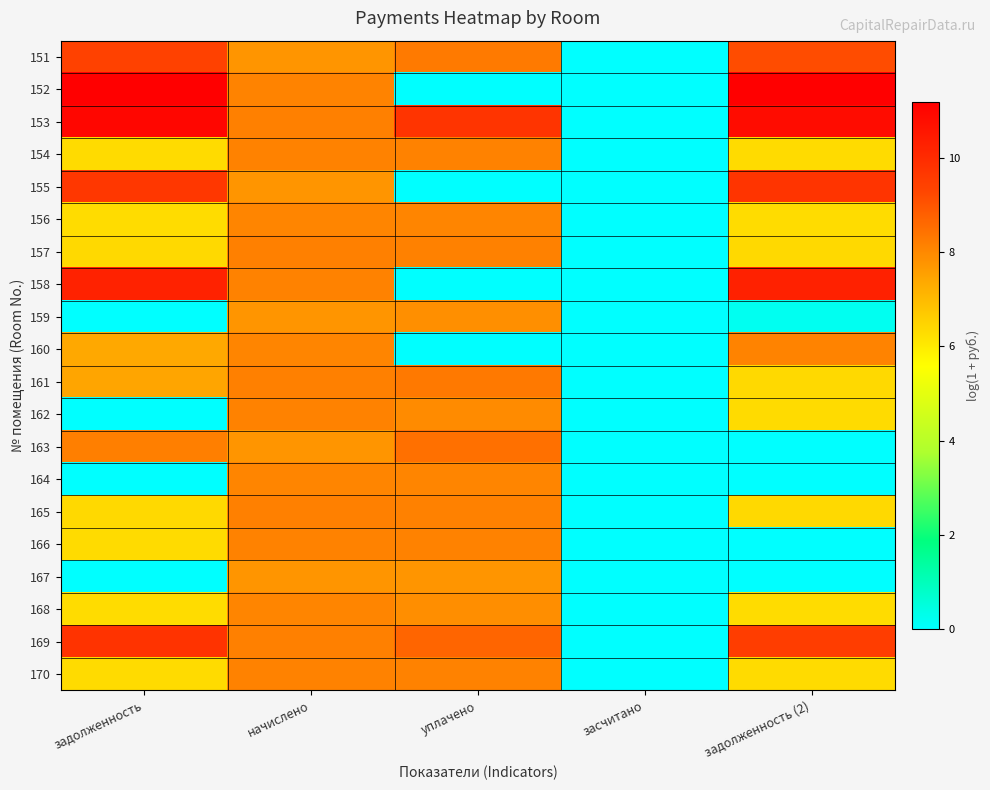

How many data points does each series have?

5